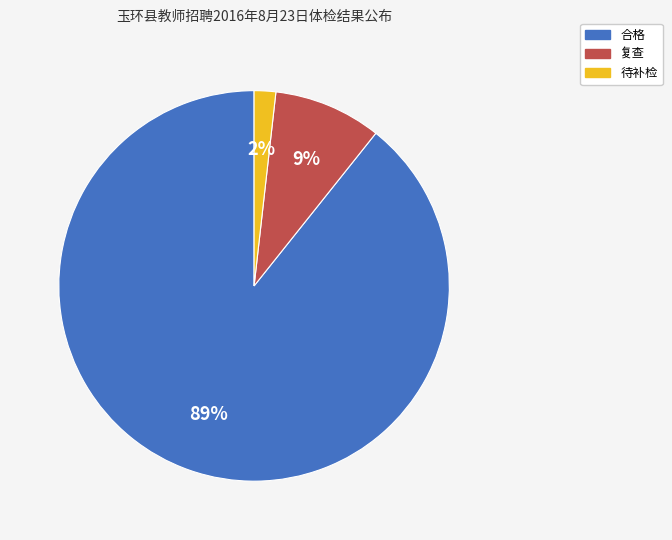

Which category has the biggest portion of the pie?

合格